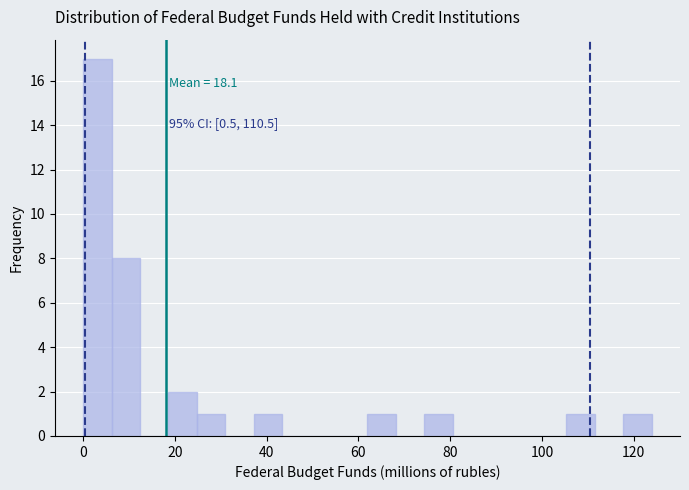

Around what value on the x-axis is the tallest bar? Give the approximate position of its centre, as read against the axis.

4